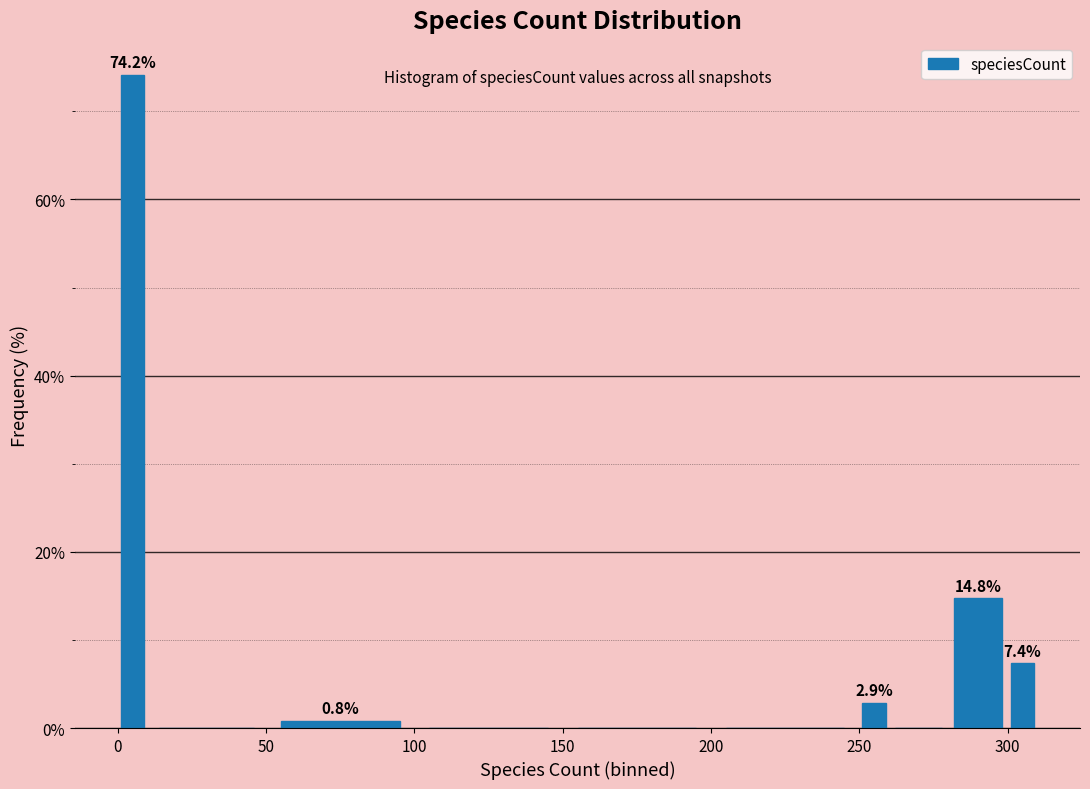

Around what value on the x-axis is the tallest bar? Give the approximate position of its centre, as read against the axis.

5